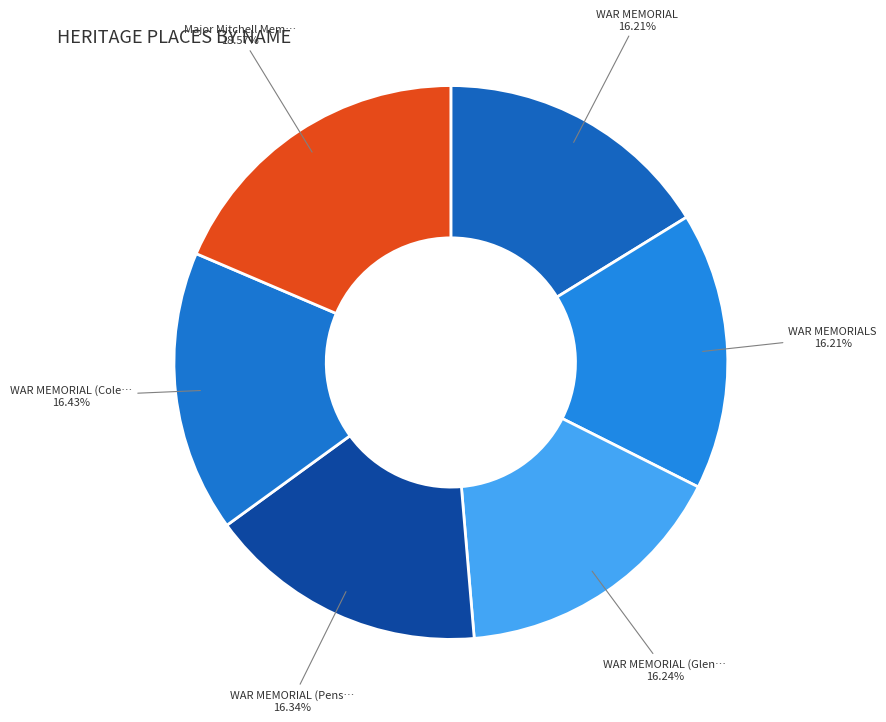

Count the number of slices in the pie.

6